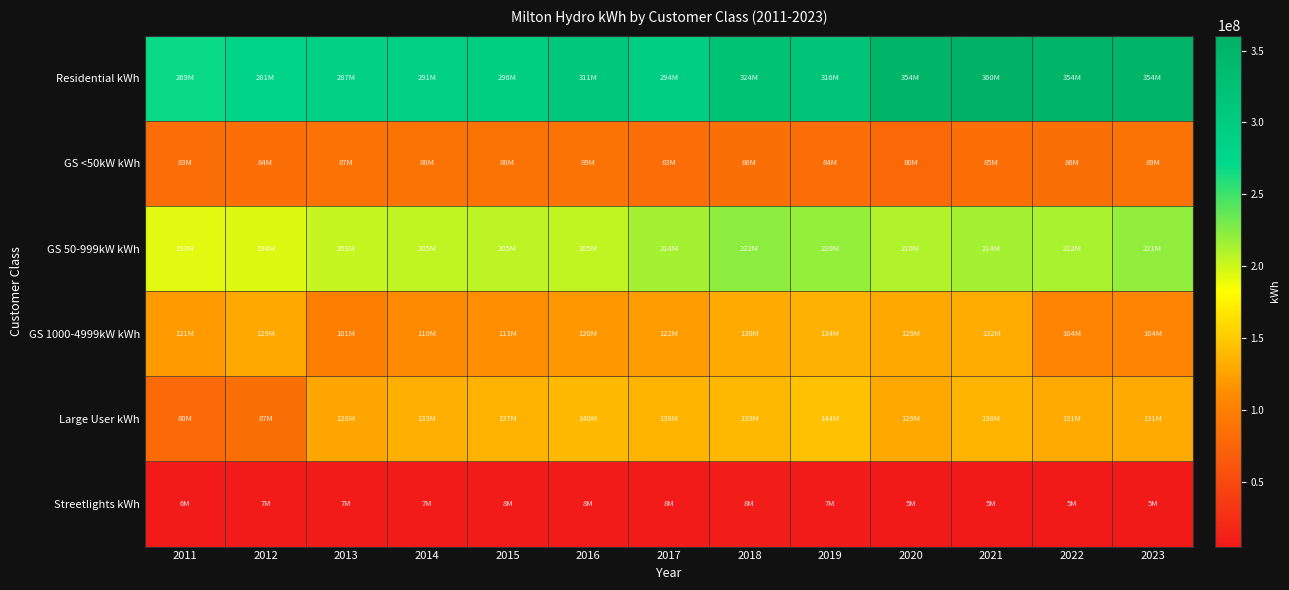

List the series in order of their peak value, lowest first.

Streetlights kWh, GS <50kW kWh, GS 1000-4999kW kWh, Large User kWh, GS 50-999kW kWh, Residential kWh